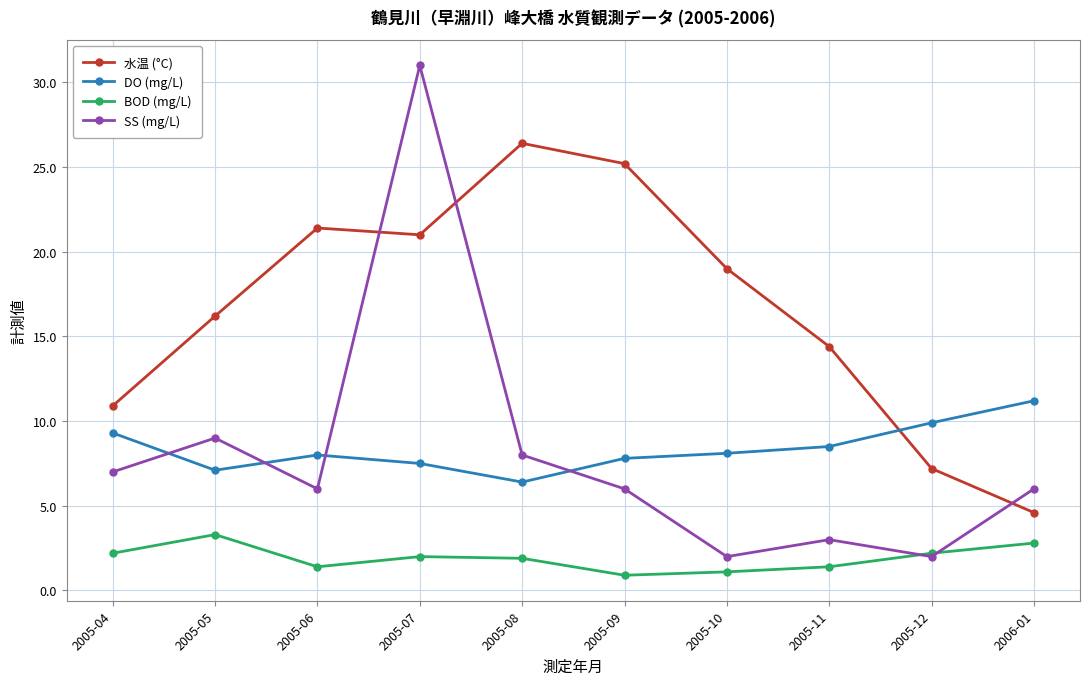

What is the greatest value displayed?

31.0